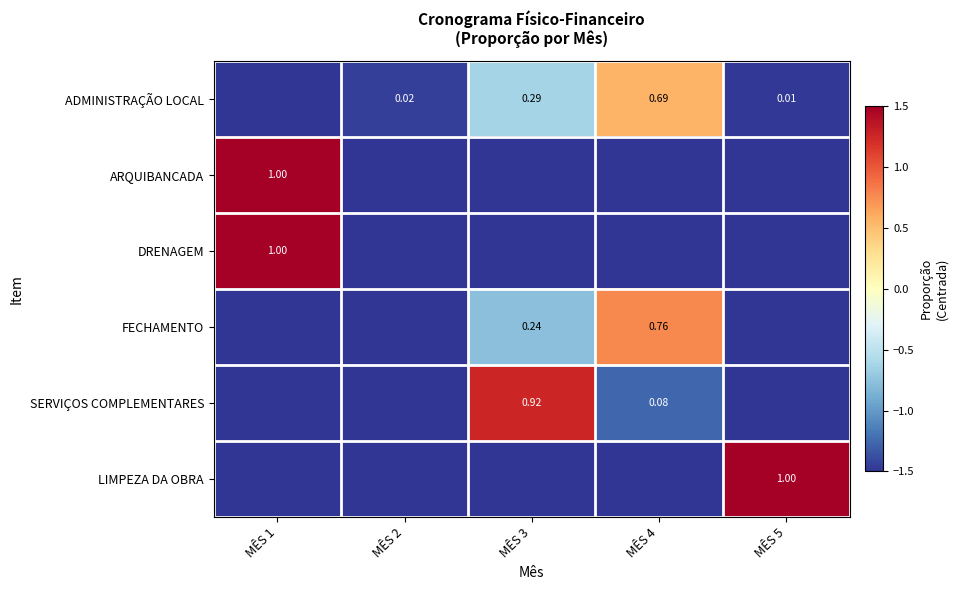

At which label does DRENAGEM first exceed -1?

MÊS 1